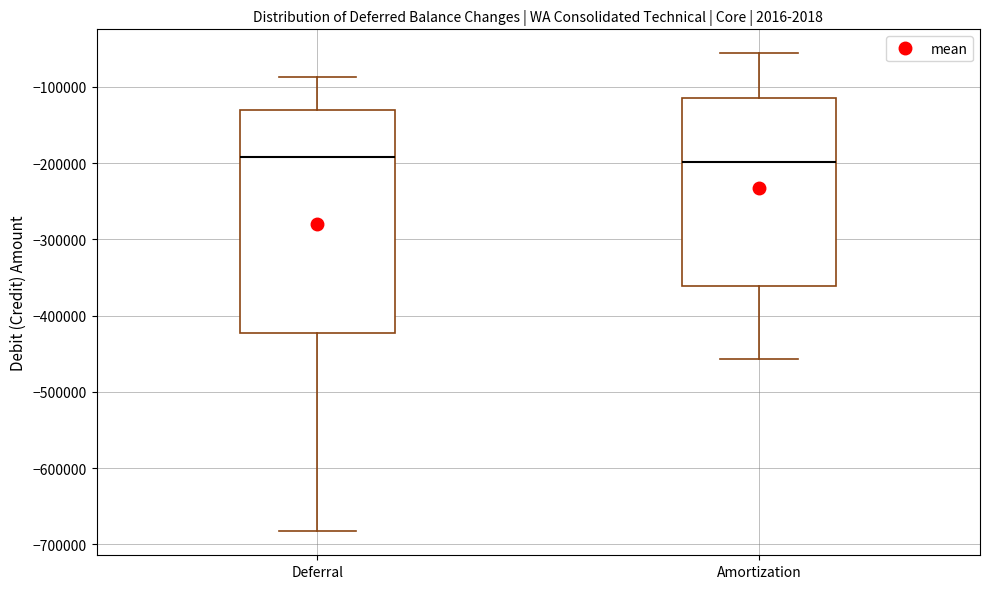

Which box is the tallest, from its lower edge to its upper edge?

Deferral